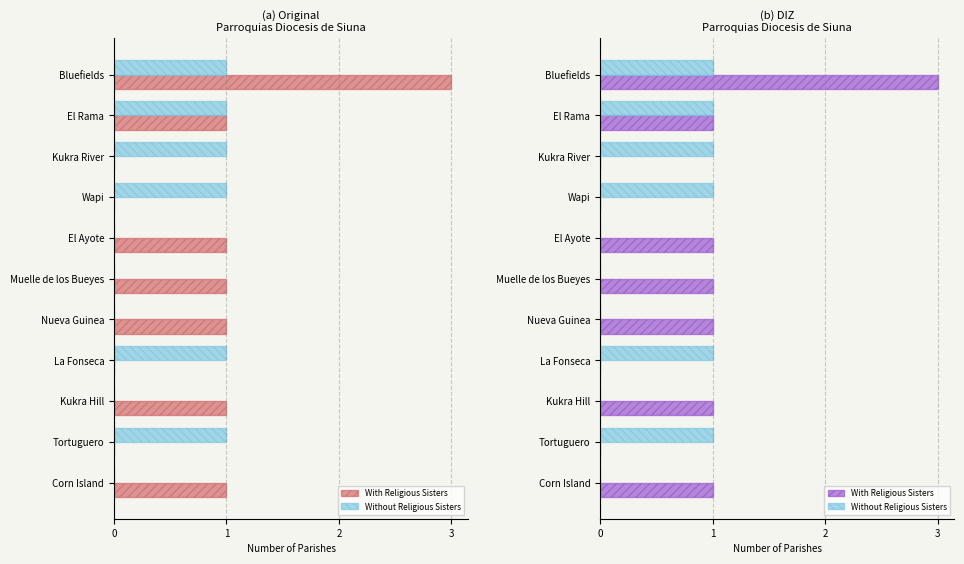

Which series has the widest spread of values?

With Religious Sisters